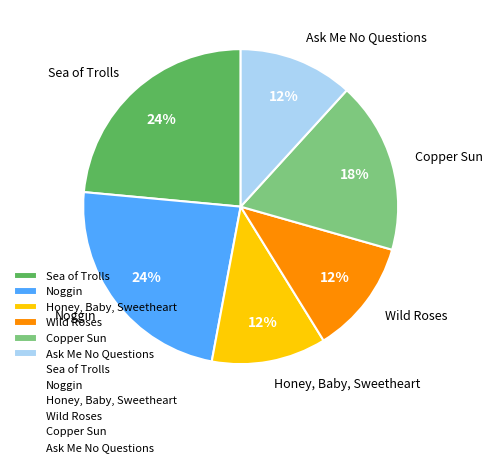

To the nearest percent, what percentage of the pie is Wild Roses?

12%